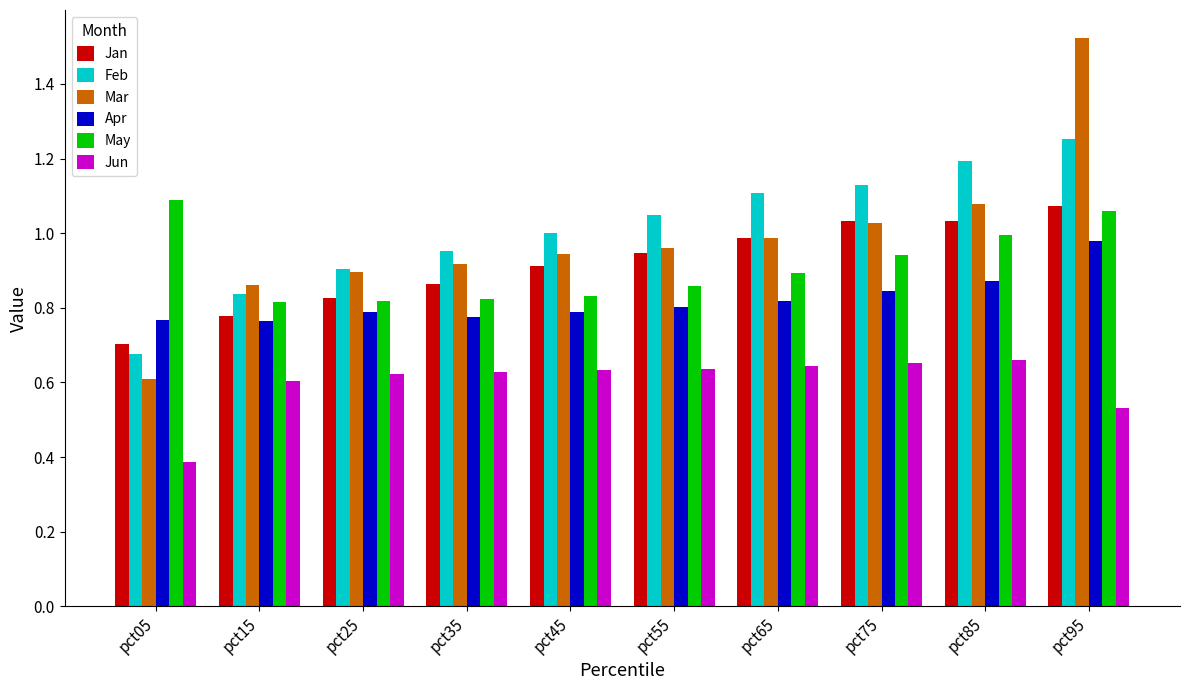

What is the spread (max minus min) of values at pct25?

0.3